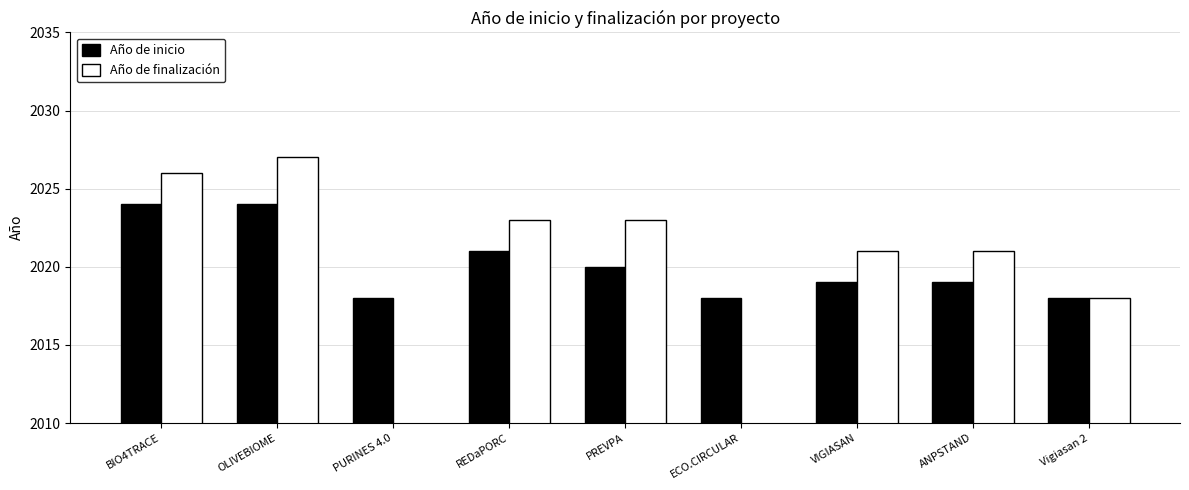

How many values in the Año de inicio series are below 2019?

3